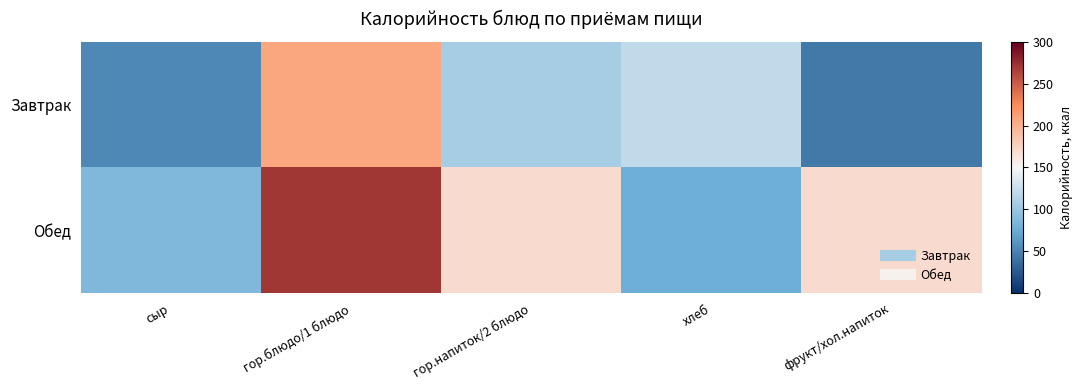

Reading left to right, transcribe all the data shown in this chart.

Завтрак: сыр=53.8	гор.блюдо/1 блюдо=207.3	гор.напиток/2 блюдо=106.8	хлеб=121.0	фрукт/хол.напиток=44.5
Обед: сыр=86.3	гор.блюдо/1 блюдо=270.7	гор.напиток/2 блюдо=169.0	хлеб=76.9	фрукт/хол.напиток=169.0